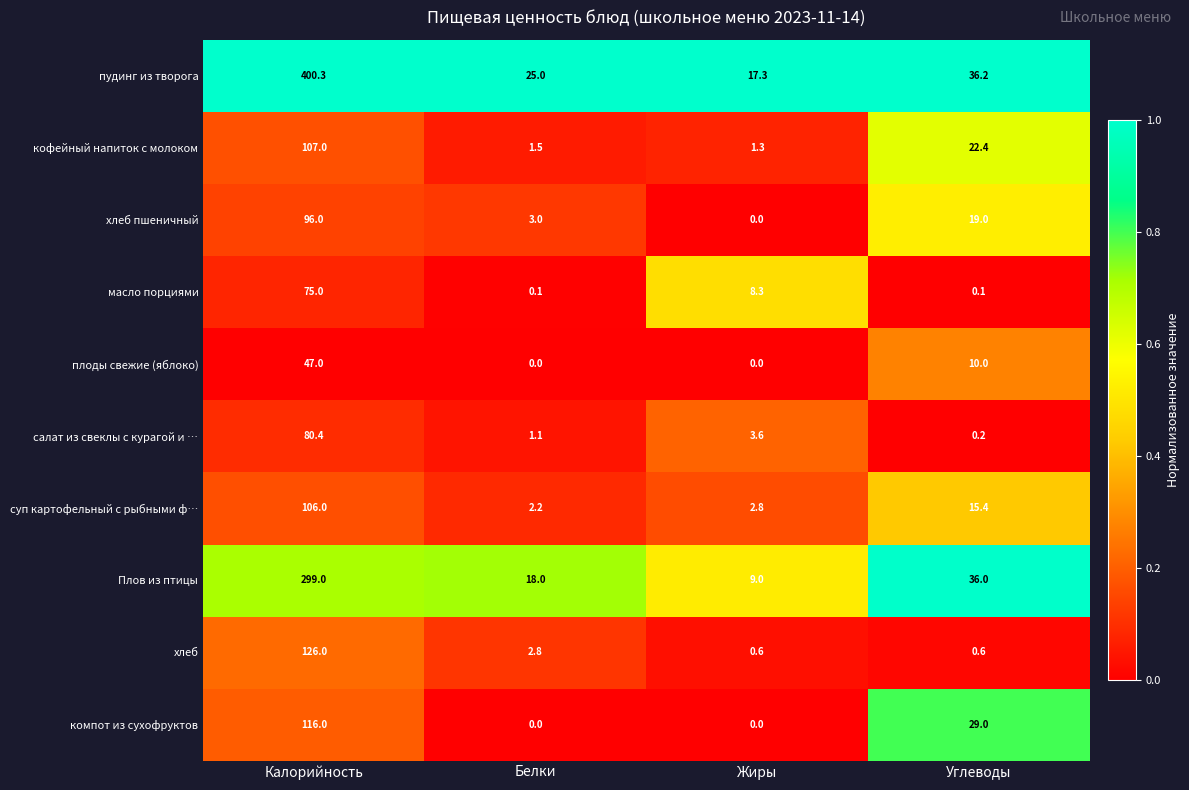

What is the lowest value of the кофейный напиток с молоком series?

1.3